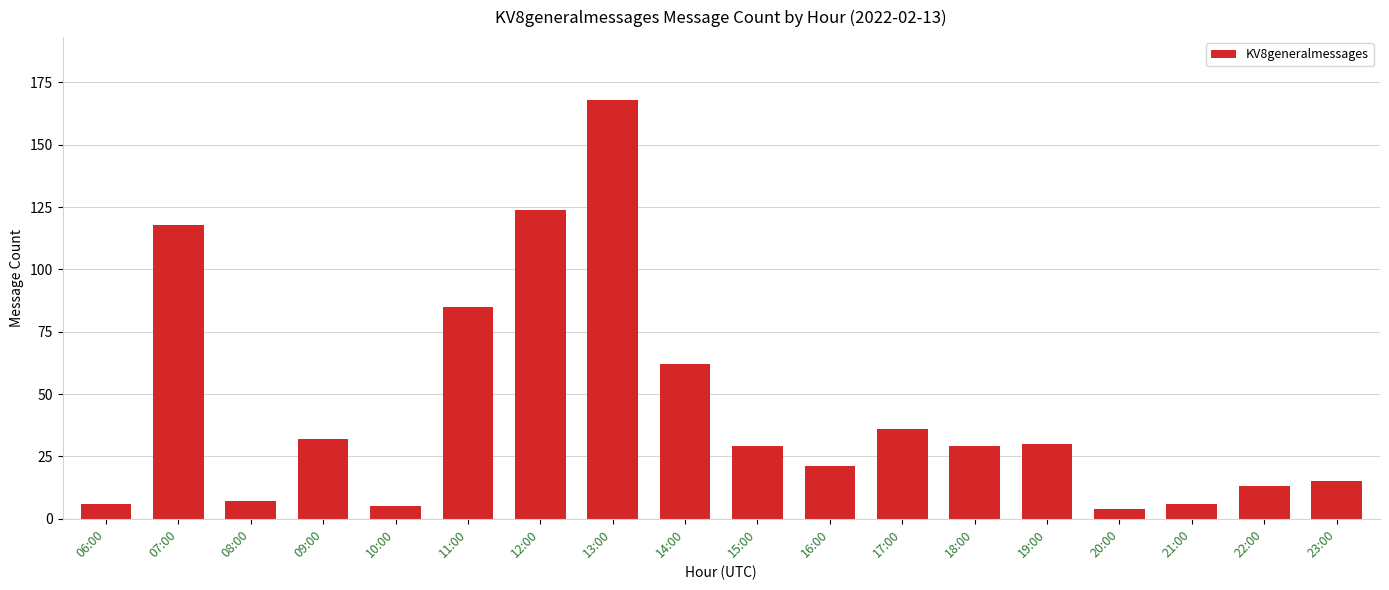

The chart shows a value of 57 at 13:00. True or false?

False